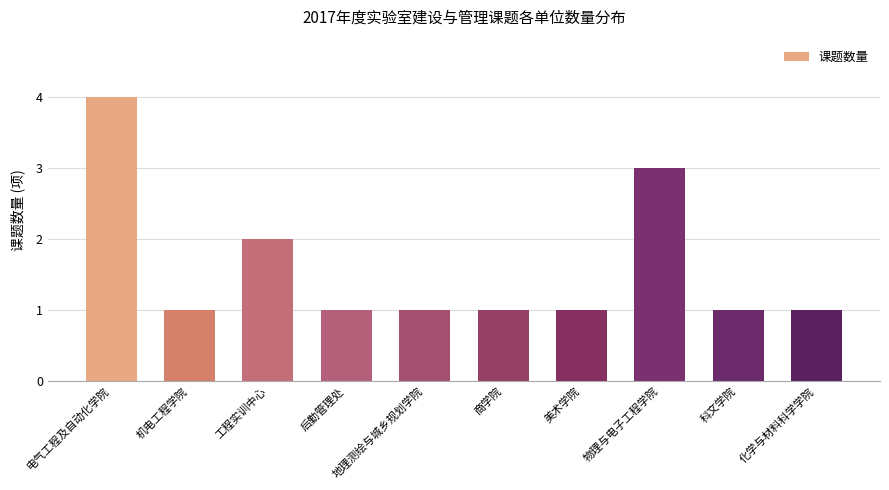

What is the difference between the maximum and second lowest values?

3